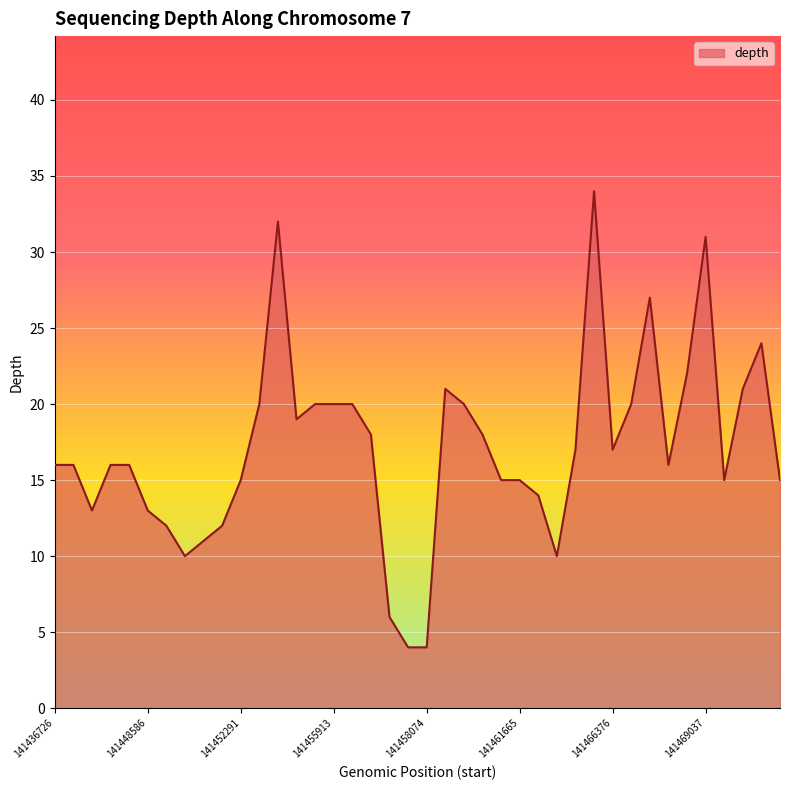

What is the difference between the maximum and minimum values?

30